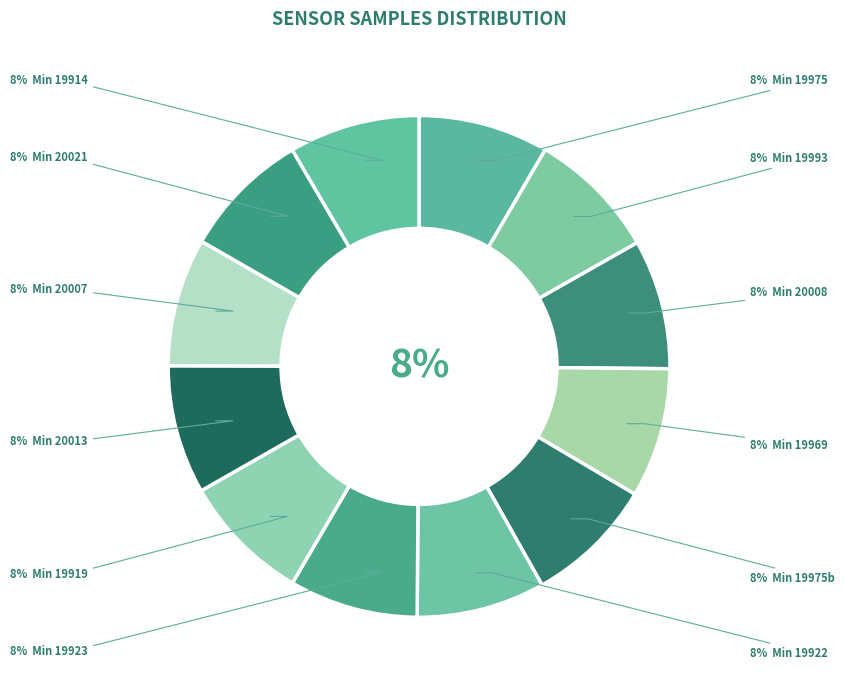

To the nearest percent, what percentage of the pie is 19975?

8%